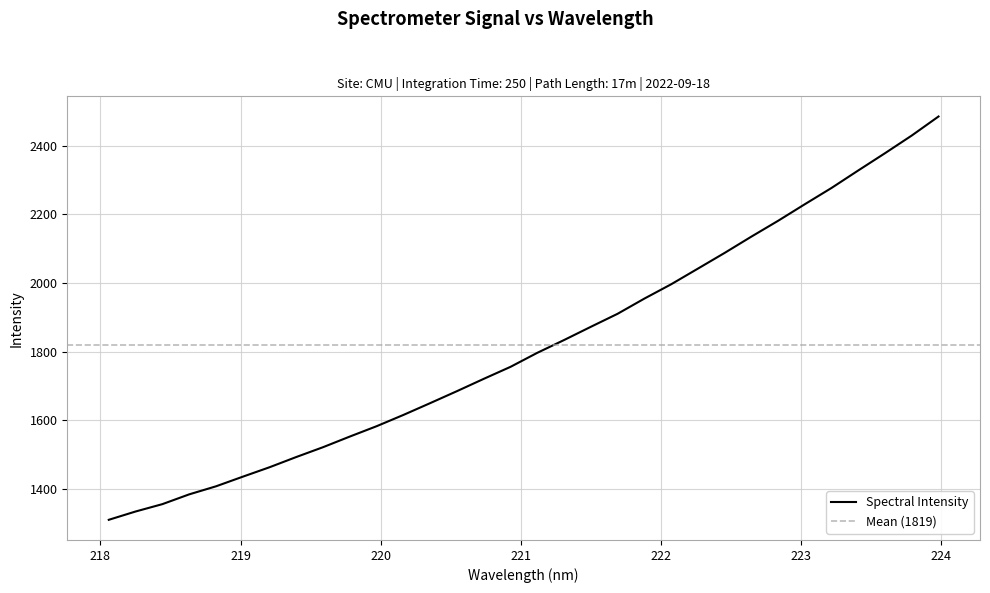

True or false: the data shows 867.2 at 222.4538.

False